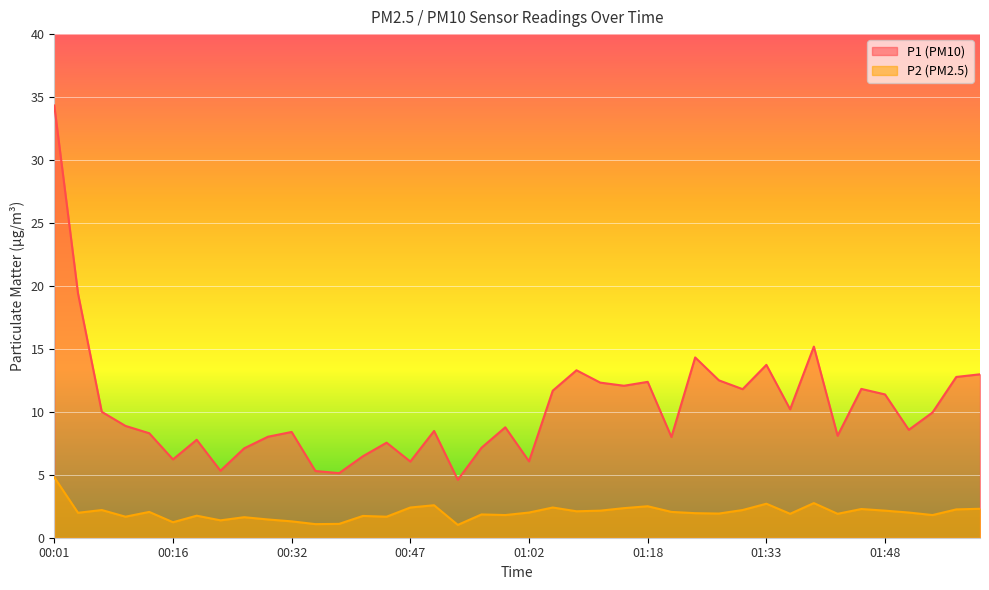

True or false: P1 and P2 cross at least once.

False